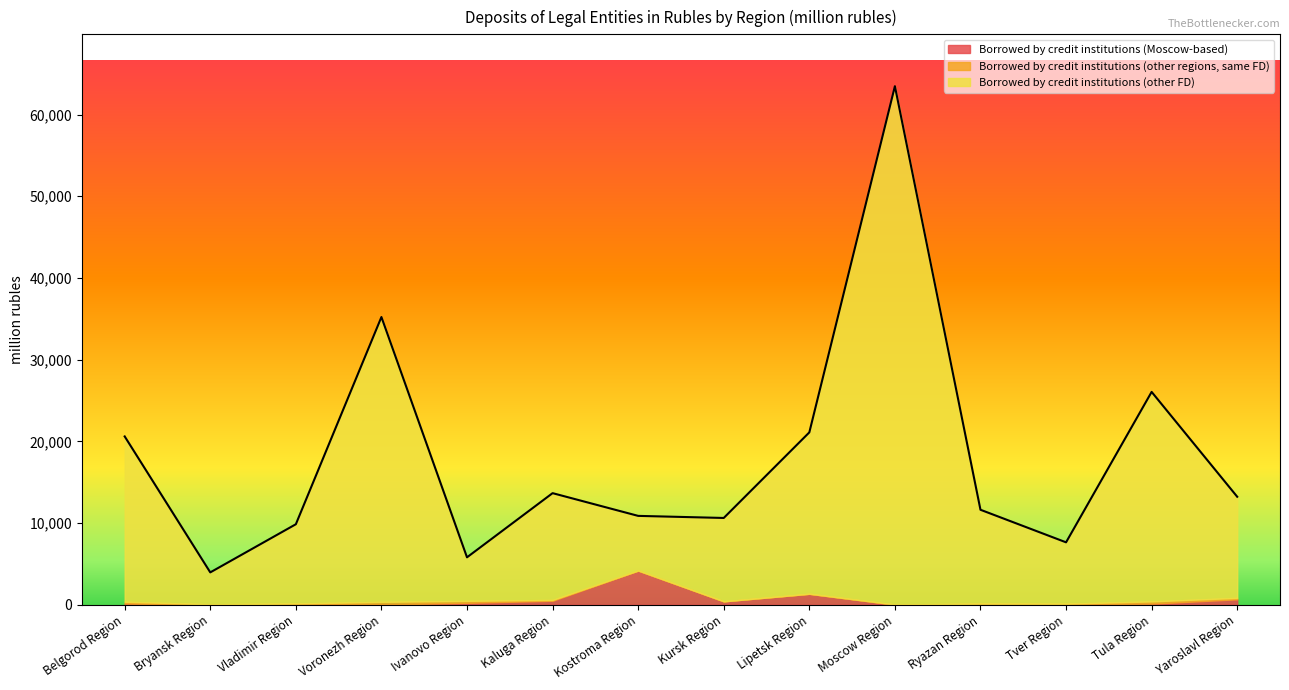

At which label does Borrowed by credit institutions (Moscow-based) first exceed 145?

Ivanovo Region